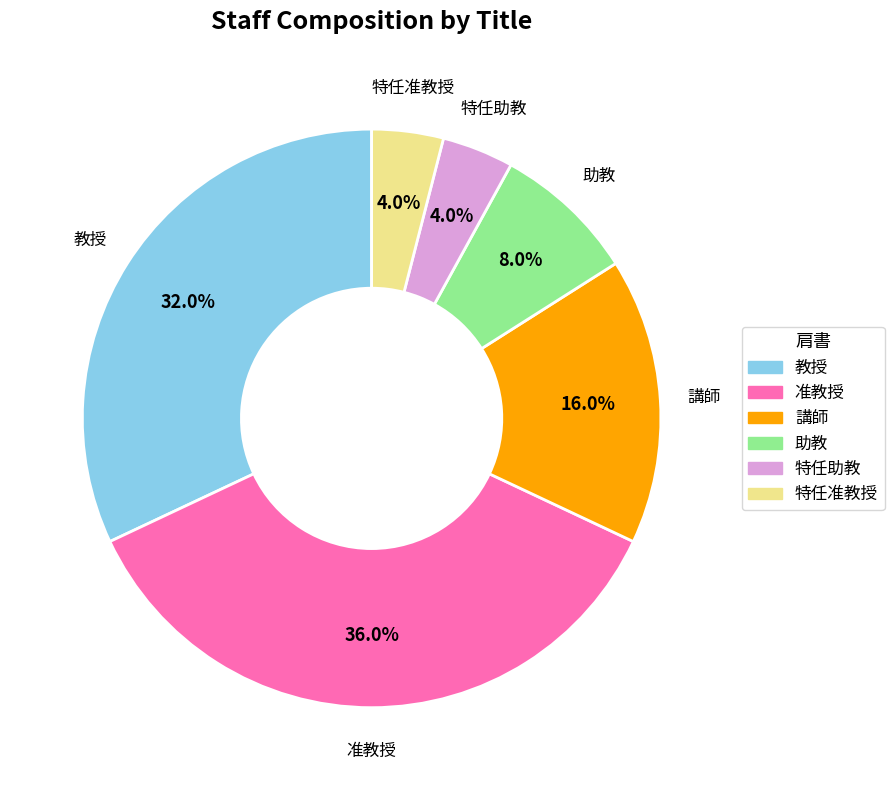

What percentage is the 特任助教 slice, to the nearest percent?

4%